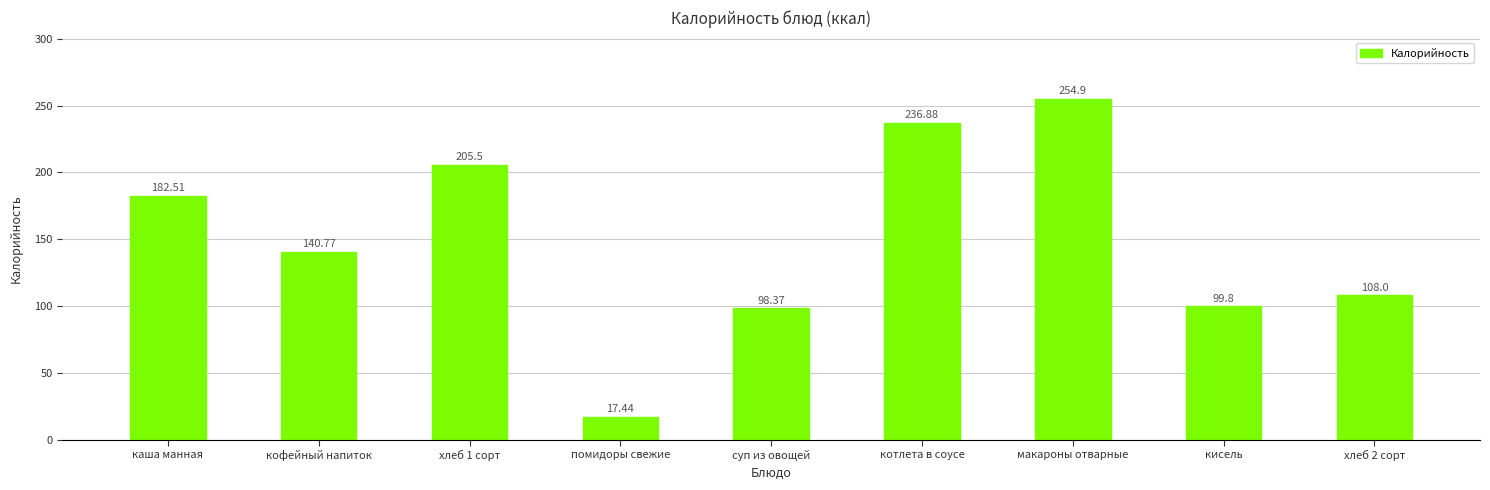

At which category does the chart reach its minimum across all series?

помидоры свежие